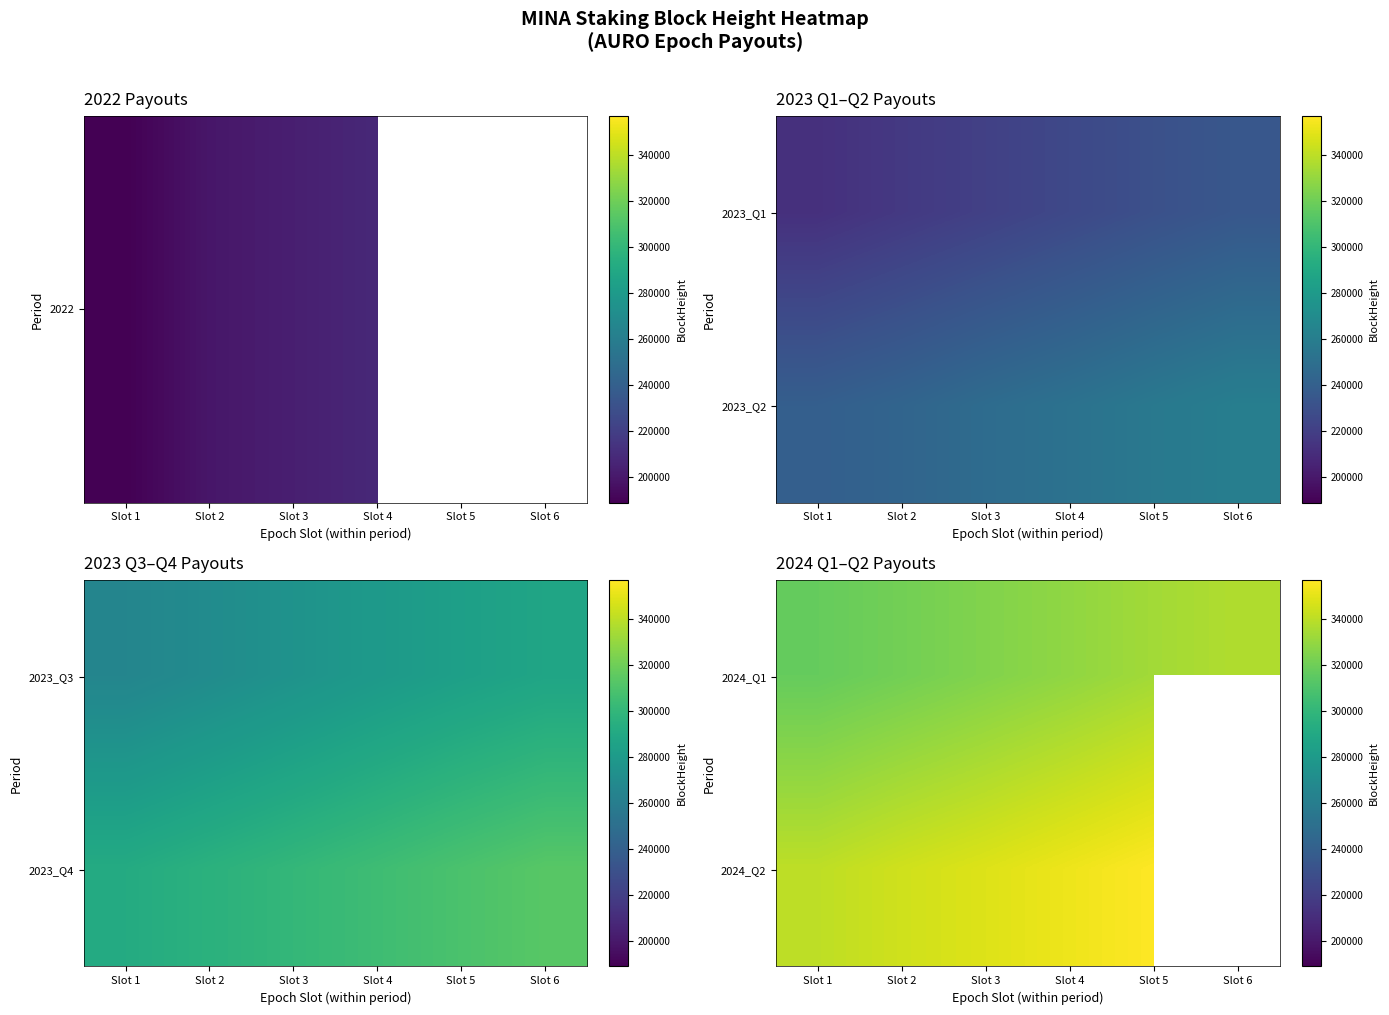

What is the total value across all series at Slot 2?

665552.0